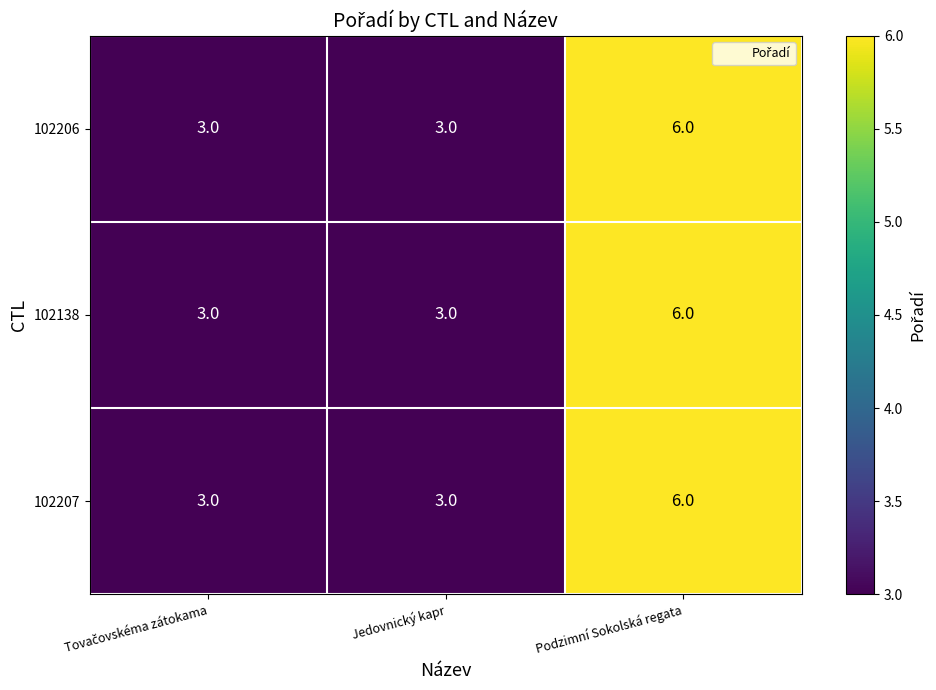

Is it true that 102207 equals 4 at Podzimní Sokolská regata?

False